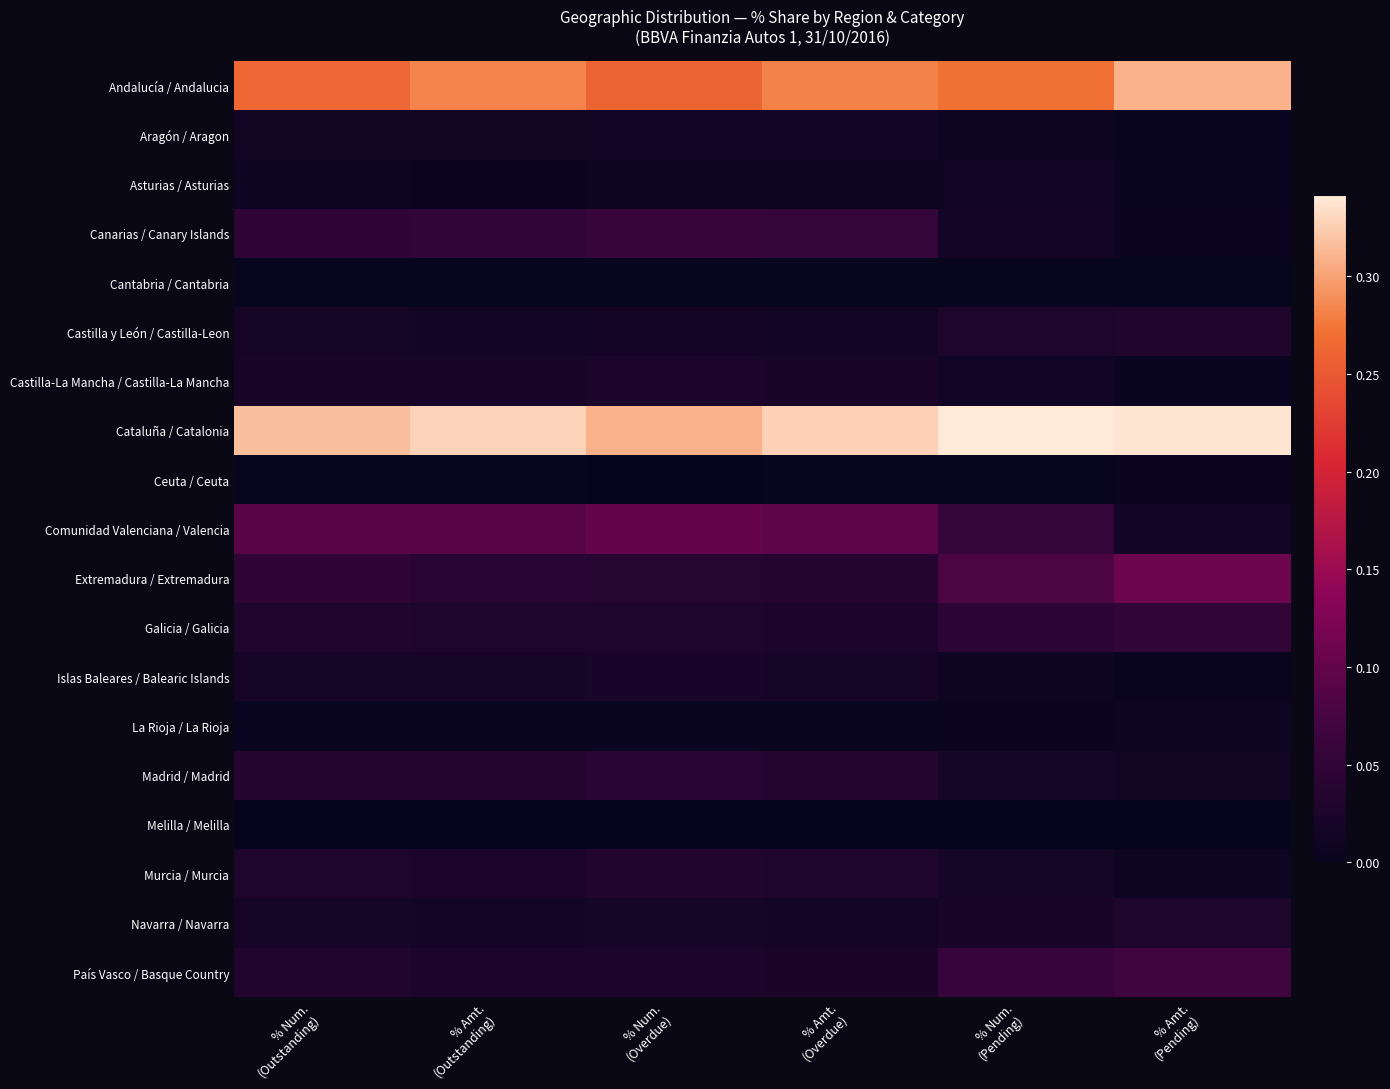

Reading left to right, extract all data points from this chart.

Andalucía / Andalucia: % Num.
(Outstanding)=0.3	% Amt.
(Outstanding)=0.3	% Num.
(Overdue)=0.3	% Amt.
(Overdue)=0.3	% Num.
(Pending)=0.3	% Amt.
(Pending)=0.3
Aragón / Aragon: % Num.
(Outstanding)=0.0	% Amt.
(Outstanding)=0.0	% Num.
(Overdue)=0.0	% Amt.
(Overdue)=0.0	% Num.
(Pending)=0.0	% Amt.
(Pending)=0.0
Asturias / Asturias: % Num.
(Outstanding)=0.0	% Amt.
(Outstanding)=0.0	% Num.
(Overdue)=0.0	% Amt.
(Overdue)=0.0	% Num.
(Pending)=0.0	% Amt.
(Pending)=0.0
Canarias / Canary Islands: % Num.
(Outstanding)=0.0	% Amt.
(Outstanding)=0.1	% Num.
(Overdue)=0.1	% Amt.
(Overdue)=0.1	% Num.
(Pending)=0.0	% Amt.
(Pending)=0.0
Cantabria / Cantabria: % Num.
(Outstanding)=0.0	% Amt.
(Outstanding)=0.0	% Num.
(Overdue)=0.0	% Amt.
(Overdue)=0.0	% Num.
(Pending)=0.0	% Amt.
(Pending)=0.0
Castilla y León / Castilla-Leon: % Num.
(Outstanding)=0.0	% Amt.
(Outstanding)=0.0	% Num.
(Overdue)=0.0	% Amt.
(Overdue)=0.0	% Num.
(Pending)=0.0	% Amt.
(Pending)=0.0
Castilla-La Mancha / Castilla-La Mancha: % Num.
(Outstanding)=0.0	% Amt.
(Outstanding)=0.0	% Num.
(Overdue)=0.0	% Amt.
(Overdue)=0.0	% Num.
(Pending)=0.0	% Amt.
(Pending)=0.0
Cataluña / Catalonia: % Num.
(Outstanding)=0.3	% Amt.
(Outstanding)=0.3	% Num.
(Overdue)=0.3	% Amt.
(Overdue)=0.3	% Num.
(Pending)=0.3	% Amt.
(Pending)=0.3
Ceuta / Ceuta: % Num.
(Outstanding)=0.0	% Amt.
(Outstanding)=0.0	% Num.
(Overdue)=0.0	% Amt.
(Overdue)=0.0	% Num.
(Pending)=0.0	% Amt.
(Pending)=0.0
Comunidad Valenciana / Valencia: % Num.
(Outstanding)=0.1	% Amt.
(Outstanding)=0.1	% Num.
(Overdue)=0.1	% Amt.
(Overdue)=0.1	% Num.
(Pending)=0.1	% Amt.
(Pending)=0.0
Extremadura / Extremadura: % Num.
(Outstanding)=0.0	% Amt.
(Outstanding)=0.0	% Num.
(Overdue)=0.0	% Amt.
(Overdue)=0.0	% Num.
(Pending)=0.1	% Amt.
(Pending)=0.1
Galicia / Galicia: % Num.
(Outstanding)=0.0	% Amt.
(Outstanding)=0.0	% Num.
(Overdue)=0.0	% Amt.
(Overdue)=0.0	% Num.
(Pending)=0.0	% Amt.
(Pending)=0.1
Islas Baleares / Balearic Islands: % Num.
(Outstanding)=0.0	% Amt.
(Outstanding)=0.0	% Num.
(Overdue)=0.0	% Amt.
(Overdue)=0.0	% Num.
(Pending)=0.0	% Amt.
(Pending)=0.0
La Rioja / La Rioja: % Num.
(Outstanding)=0.0	% Amt.
(Outstanding)=0.0	% Num.
(Overdue)=0.0	% Amt.
(Overdue)=0.0	% Num.
(Pending)=0.0	% Amt.
(Pending)=0.0
Madrid / Madrid: % Num.
(Outstanding)=0.0	% Amt.
(Outstanding)=0.0	% Num.
(Overdue)=0.0	% Amt.
(Overdue)=0.0	% Num.
(Pending)=0.0	% Amt.
(Pending)=0.0
Melilla / Melilla: % Num.
(Outstanding)=0.0	% Amt.
(Outstanding)=0.0	% Num.
(Overdue)=0.0	% Amt.
(Overdue)=0.0	% Num.
(Pending)=0.0	% Amt.
(Pending)=0.0
Murcia / Murcia: % Num.
(Outstanding)=0.0	% Amt.
(Outstanding)=0.0	% Num.
(Overdue)=0.0	% Amt.
(Overdue)=0.0	% Num.
(Pending)=0.0	% Amt.
(Pending)=0.0
Navarra / Navarra: % Num.
(Outstanding)=0.0	% Amt.
(Outstanding)=0.0	% Num.
(Overdue)=0.0	% Amt.
(Overdue)=0.0	% Num.
(Pending)=0.0	% Amt.
(Pending)=0.0
País Vasco / Basque Country: % Num.
(Outstanding)=0.0	% Amt.
(Outstanding)=0.0	% Num.
(Overdue)=0.0	% Amt.
(Overdue)=0.0	% Num.
(Pending)=0.1	% Amt.
(Pending)=0.1